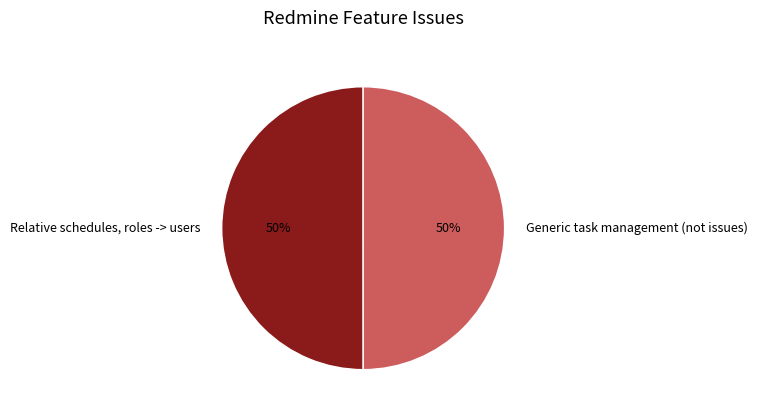

Do Generic task management (not issues) and Relative schedules, roles -> users together represent more than half of the pie?

Yes